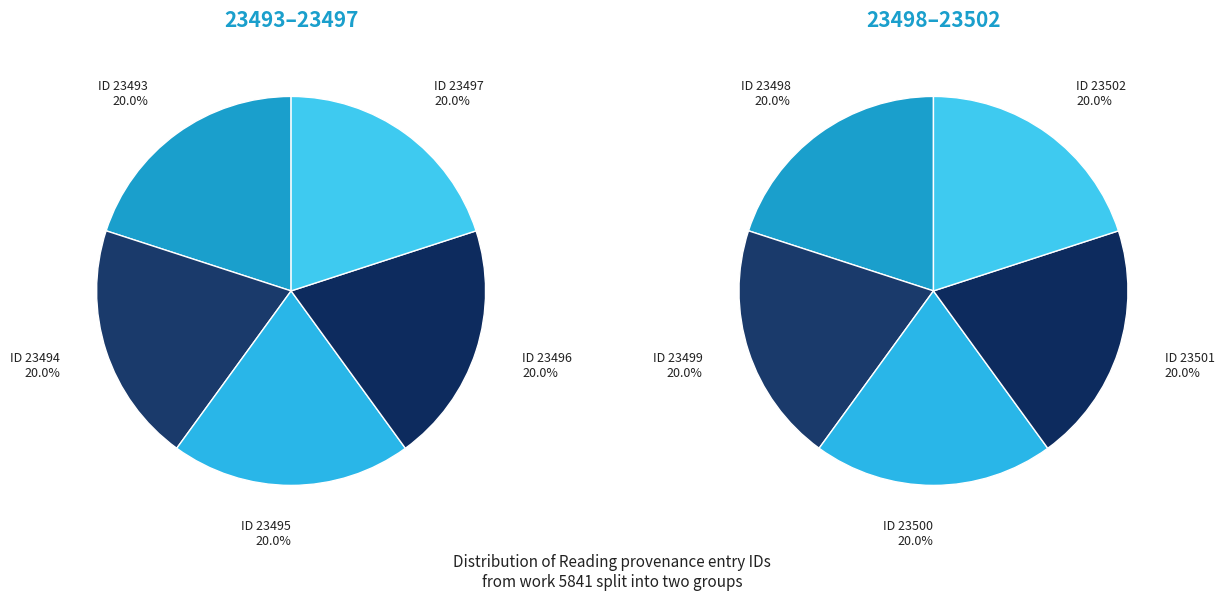

Is there a majority slice in this chart?

No